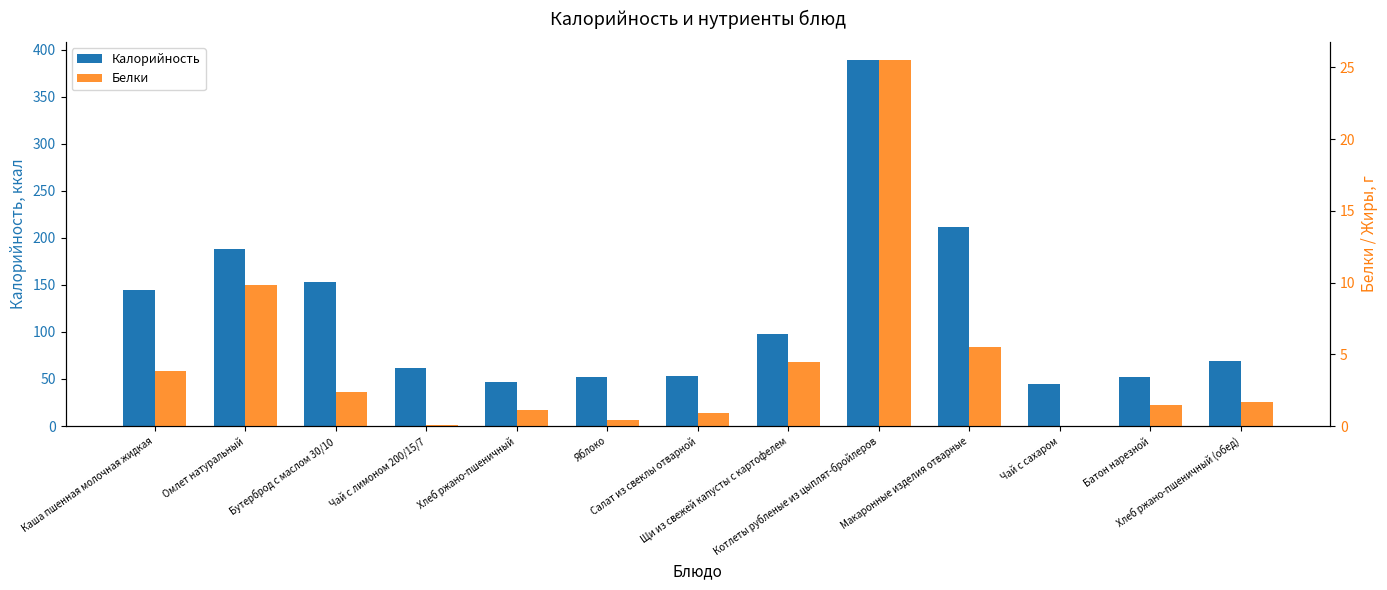

Reading left to right, extract all data points from this chart.

Калорийность: Каша пшенная молочная жидкая=144.1	Омлет натуральный=187.7	Бутерброд с маслом 30/10=153.0	Чай с лимоном 200/15/7=61.6	Хлеб ржано-пшеничный=46.4	Яблоко=51.7	Салат из свеклы отварной=53.4	Щи из свежей капусты с картофелем=97.7	Котлеты рубленые из цыплят-бройлеров=388.8	Макаронные изделия отварные=211.5	Чай с сахаром=45.1	Батон нарезной=52.4	Хлеб ржано-пшеничный (обед)=69.6
Белки: Каша пшенная молочная жидкая=3.8	Омлет натуральный=9.9	Бутерброд с маслом 30/10=2.4	Чай с лимоном 200/15/7=0.1	Хлеб ржано-пшеничный=1.1	Яблоко=0.4	Салат из свеклы отварной=0.9	Щи из свежей капусты с картофелем=4.5	Котлеты рубленые из цыплят-бройлеров=25.5	Макаронные изделия отварные=5.5	Чай с сахаром=0.0	Батон нарезной=1.5	Хлеб ржано-пшеничный (обед)=1.7